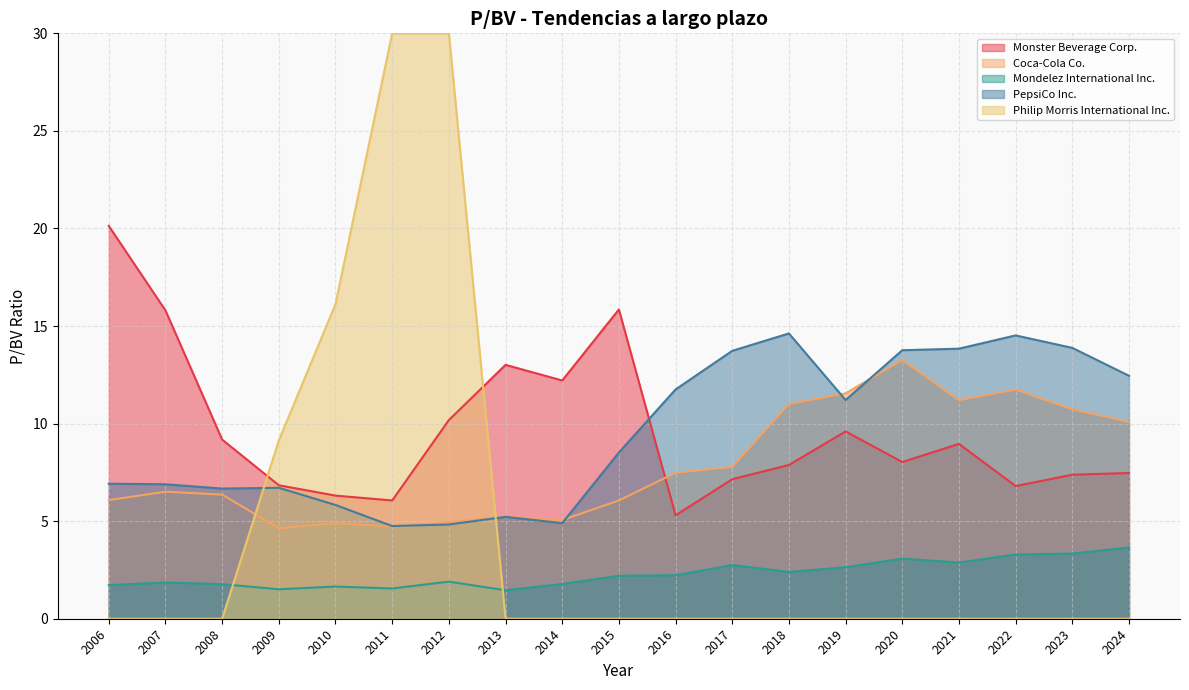

Does the chart have visible grid lines?

Yes